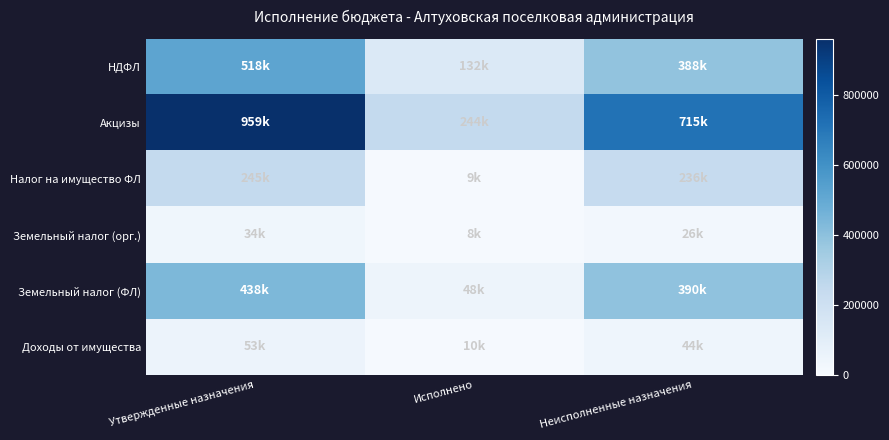

Reading left to right, transcribe all the data shown in this chart.

НДФЛ: Утвержденные назначения=517900.0	Исполнено=132257.8	Неисполненные назначения=388353.2
Акцизы: Утвержденные назначения=959027.0	Исполнено=243886.2	Неисполненные назначения=715140.8
Налог на имущество ФЛ: Утвержденные назначения=245000.0	Исполнено=8907.7	Неисполненные назначения=236092.3
Земельный налог (орг.): Утвержденные назначения=34000.0	Исполнено=8083.0	Неисполненные назначения=25917.0
Земельный налог (ФЛ): Утвержденные назначения=438000.0	Исполнено=47536.9	Неисполненные назначения=390463.1
Доходы от имущества: Утвержденные назначения=53400.0	Исполнено=9623.2	Неисполненные назначения=43776.8